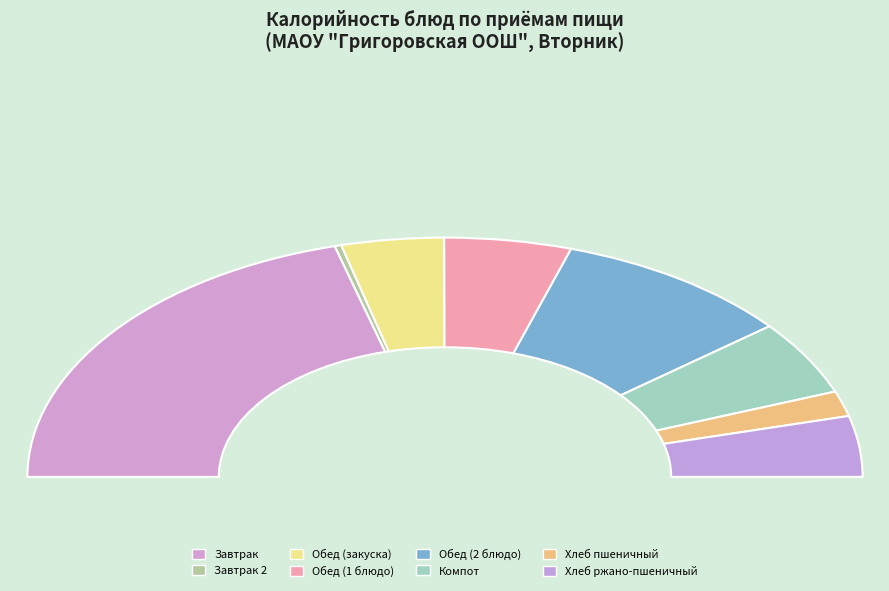

What is the total percentage of Компот and Завтрак 2?

10.6%